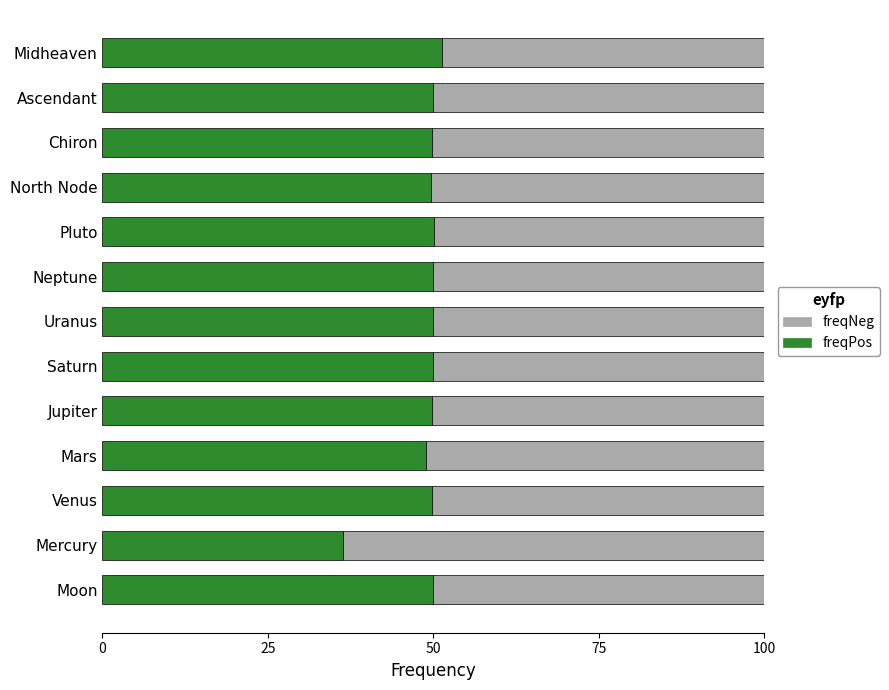

Read the freqPos value at Uranus.

49.9